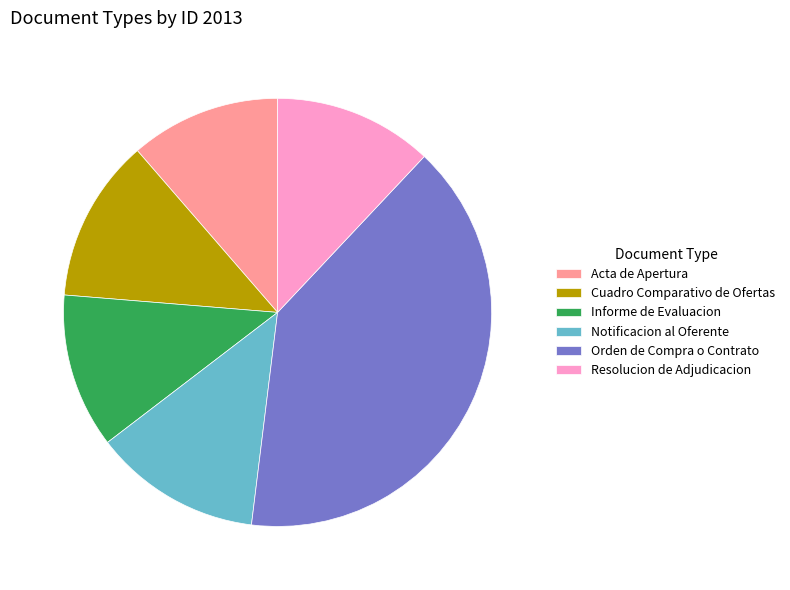

Do Cuadro Comparativo de Ofertas and Notificacion al Oferente together represent more than half of the pie?

No